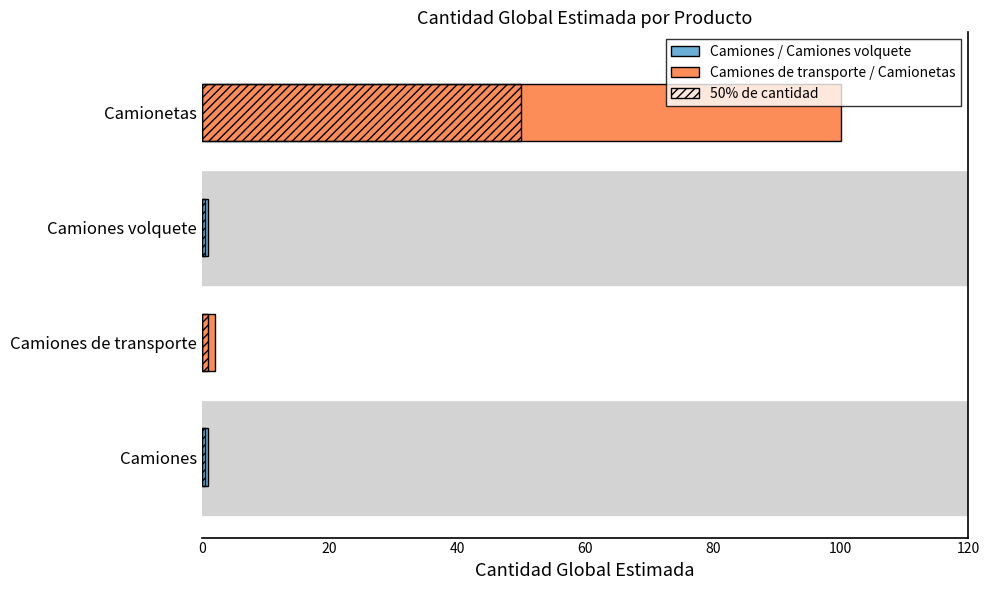

Is it true that the value at Camionetas is 100?

True